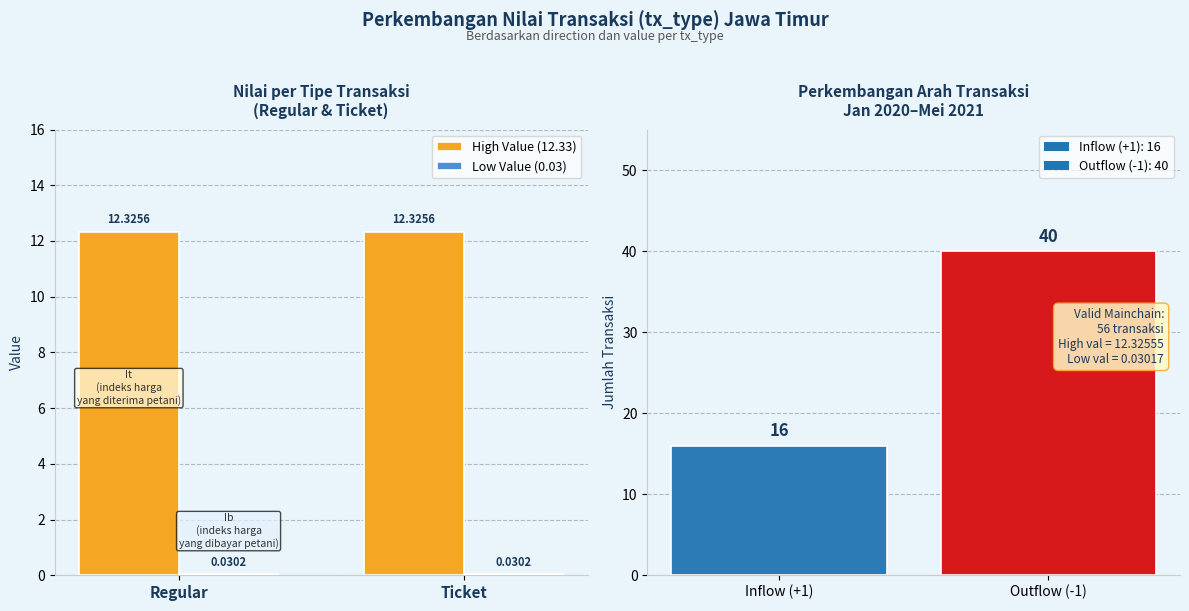

Which series has the largest total across all categories?

High Value (12.33)